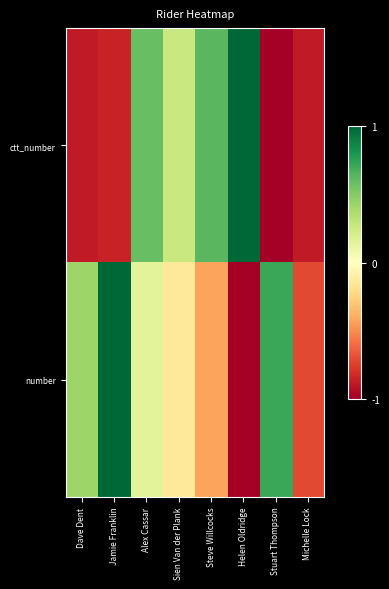

Reading left to right, list all the values displayed in this chart.

ctt_number: Dave Dent=-0.9	Jamie Franklin=-0.9	Alex Cassar=0.6	Sien Van der Plank=0.3	Steve Willcocks=0.6	Helen Oldridge=1.0	Stuart Thompson=-1.0	Michelle Lock=-0.9
number: Dave Dent=0.4	Jamie Franklin=1.0	Alex Cassar=0.1	Sien Van der Plank=-0.1	Steve Willcocks=-0.4	Helen Oldridge=-1.0	Stuart Thompson=0.7	Michelle Lock=-0.7